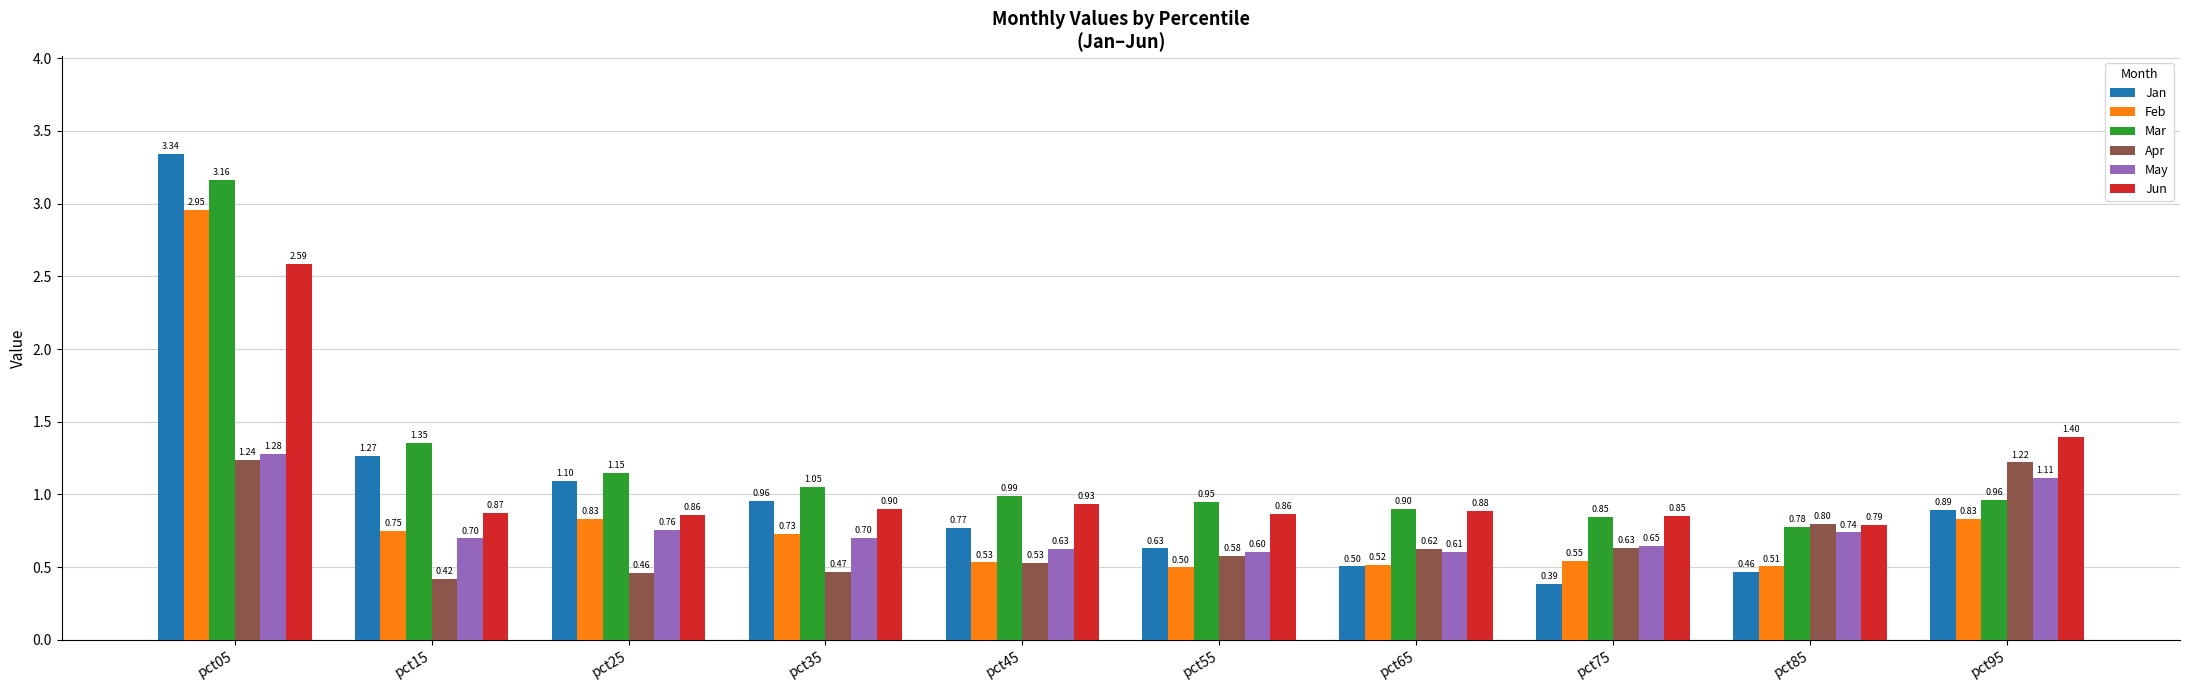

The value of May at pct15 is 0.7. True or false?

True